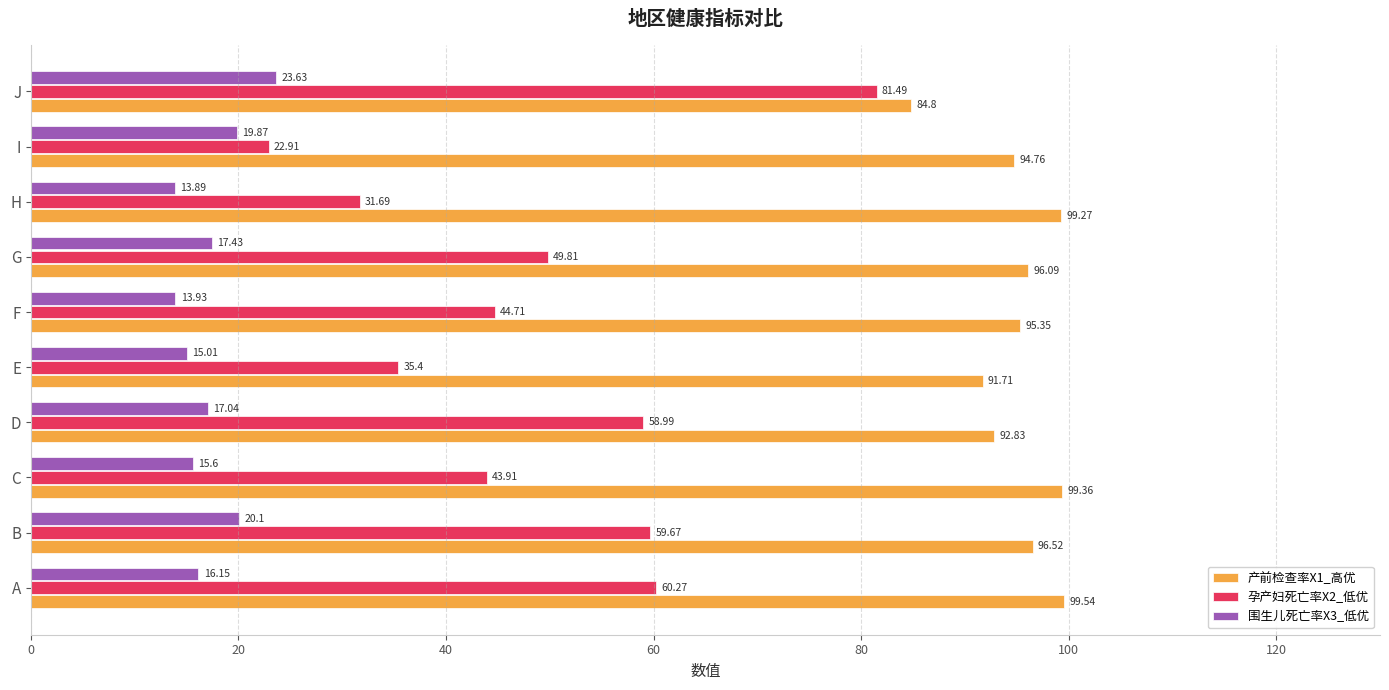

What is the difference between the maximum and minimum values in the 孕产妇死亡率X2_低优 series?

58.6